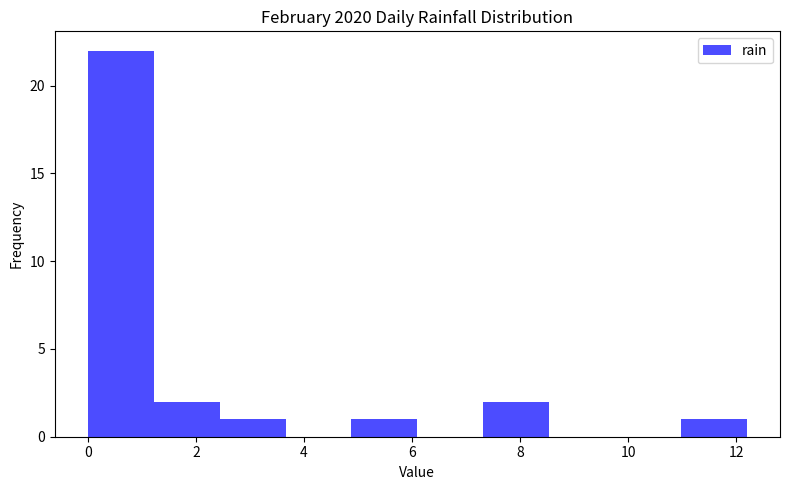

Which range on the x-axis has the tallest bar?

0.00 to 1.22